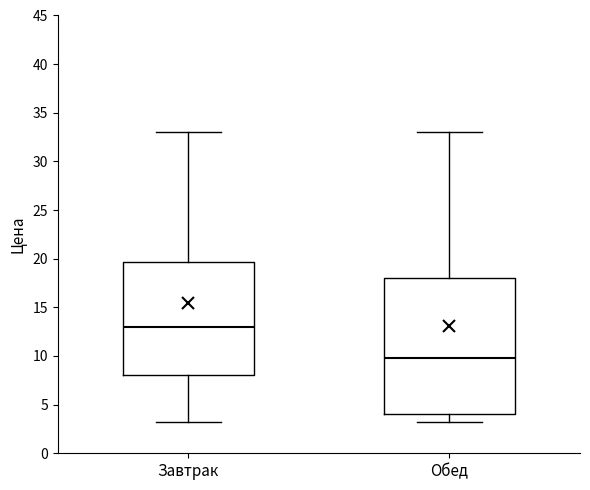

Comparing the boxes themselves (not the whiskers), which one is the tallest?

Обед